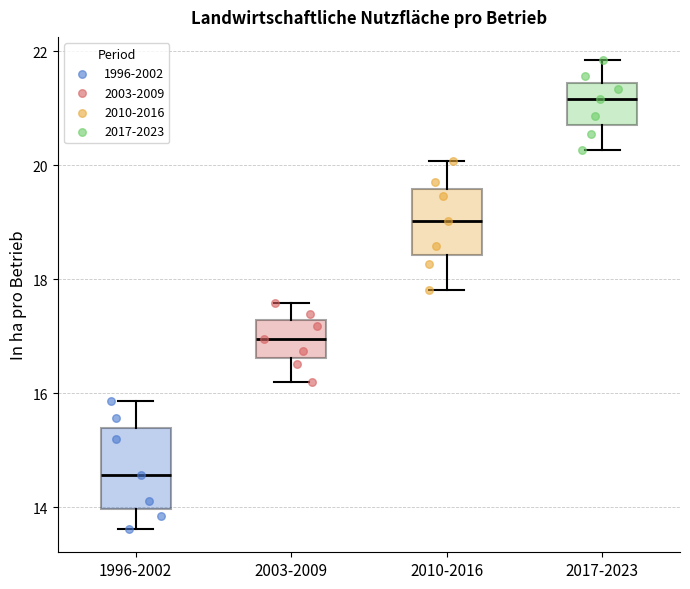

Which box has the highest median line?

2017-2023